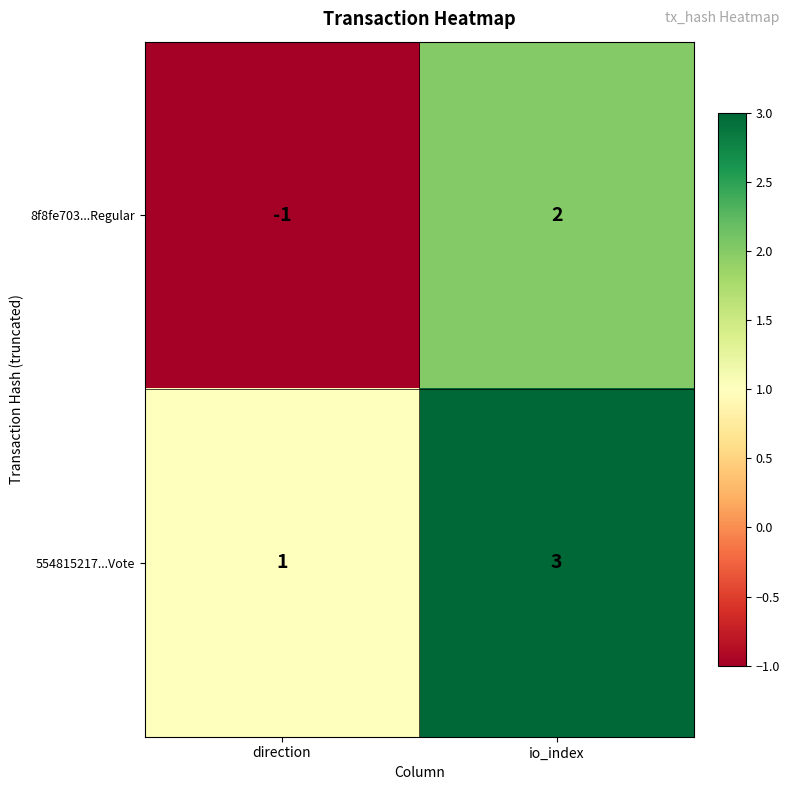

Read the 554815217...Vote value at io_index.

3